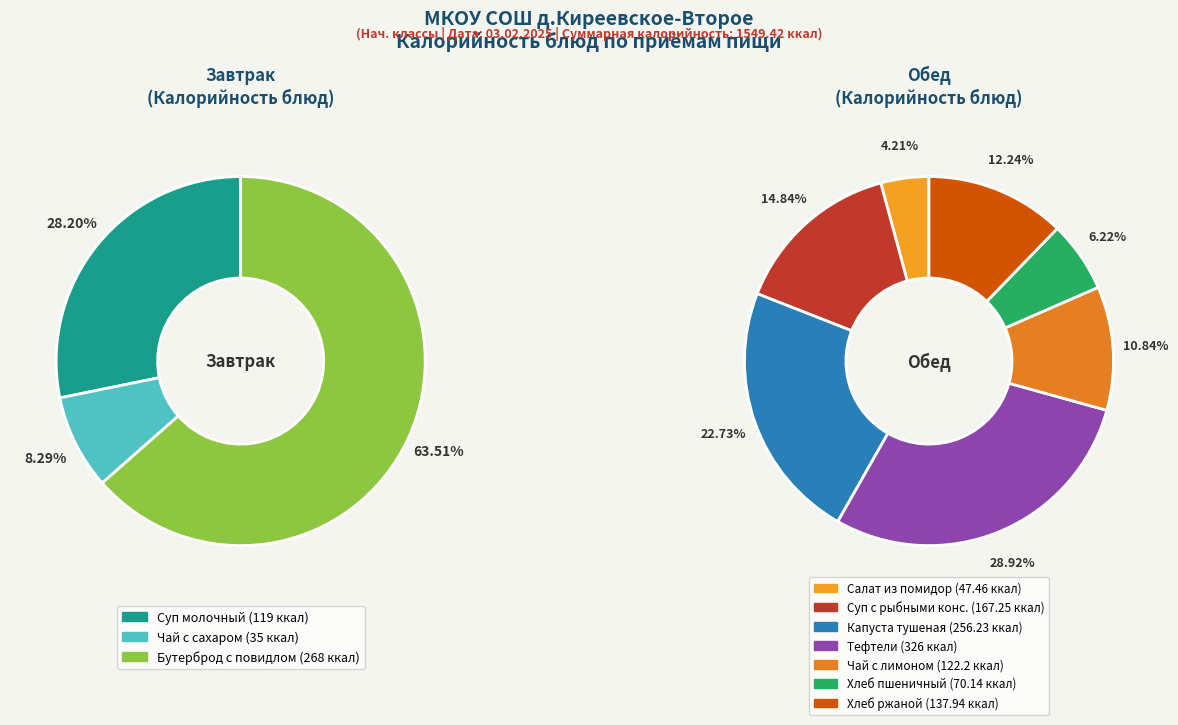

The Чай с лимоном slice represents 18% of the pie. True or false?

False